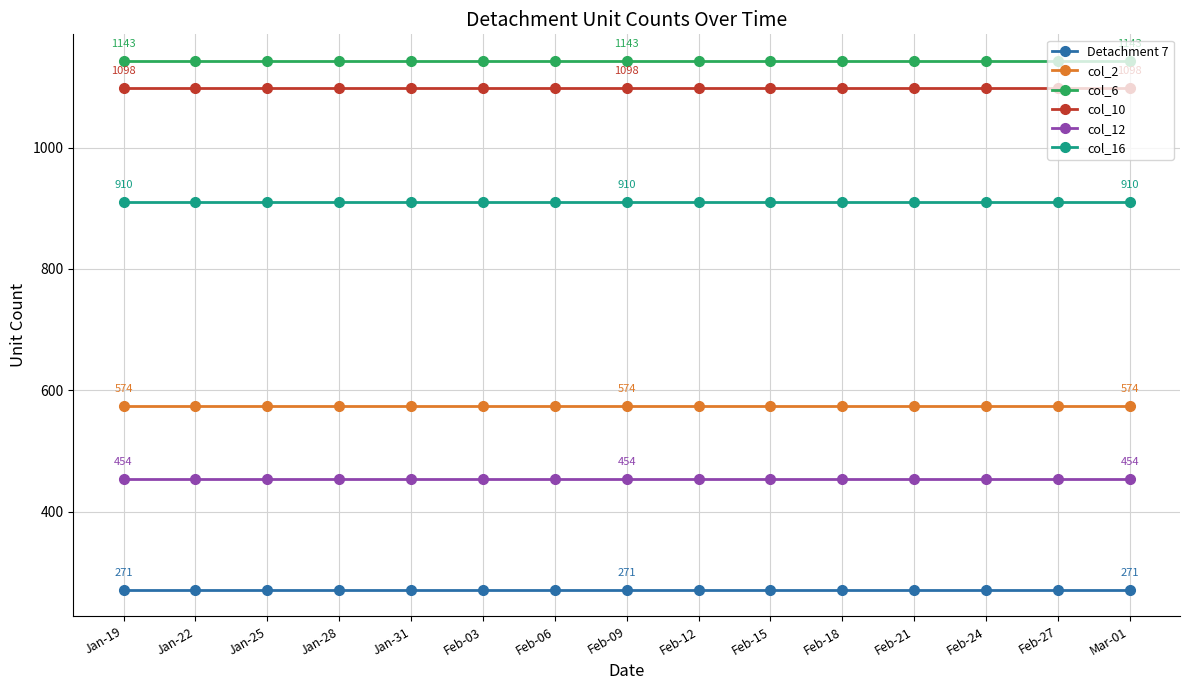

What is the difference between the highest and lowest values at Feb-09?

872